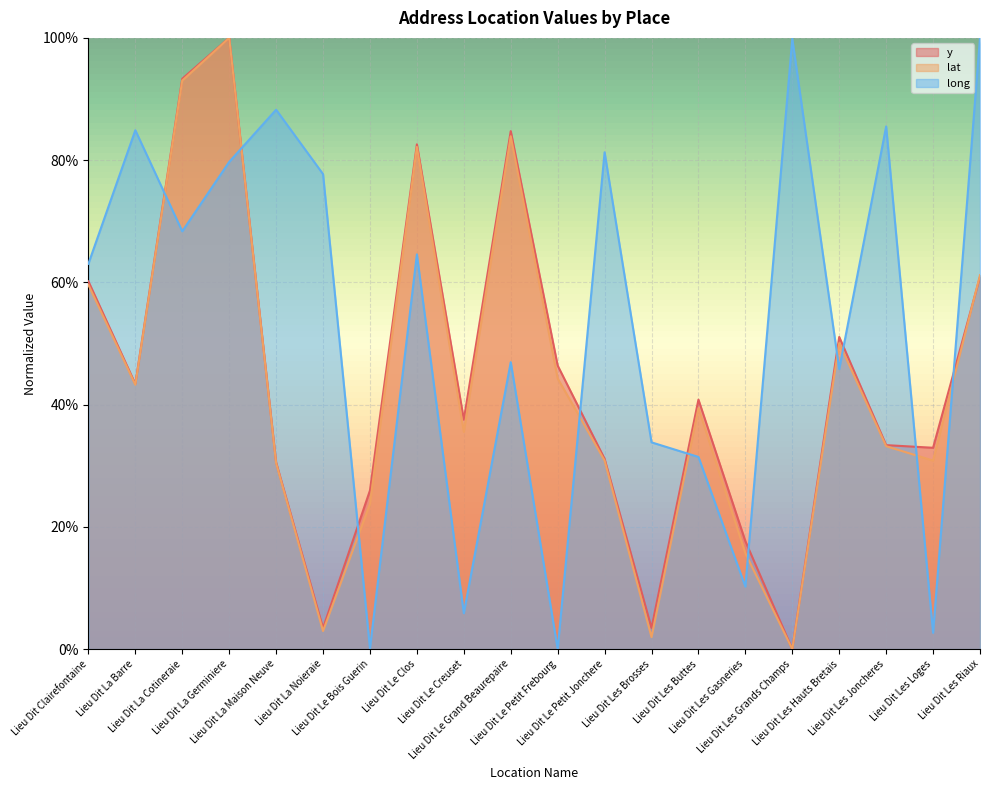

At which category does lat reach its first local valley?

Lieu Dit La Barre